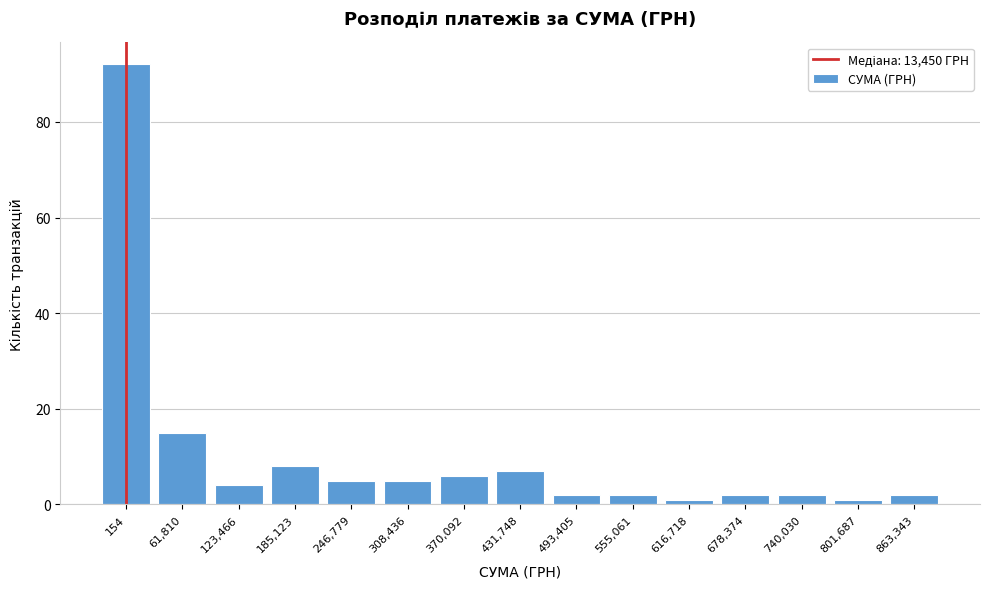

Reading right to left, what are all the values shown in this chart?

863,343=2	801,687=1	740,030=2	678,374=2	616,718=1	555,061=2	493,405=2	431,748=7	370,092=6	308,436=5	246,779=5	185,123=8	123,466=4	61,810=15	154=92